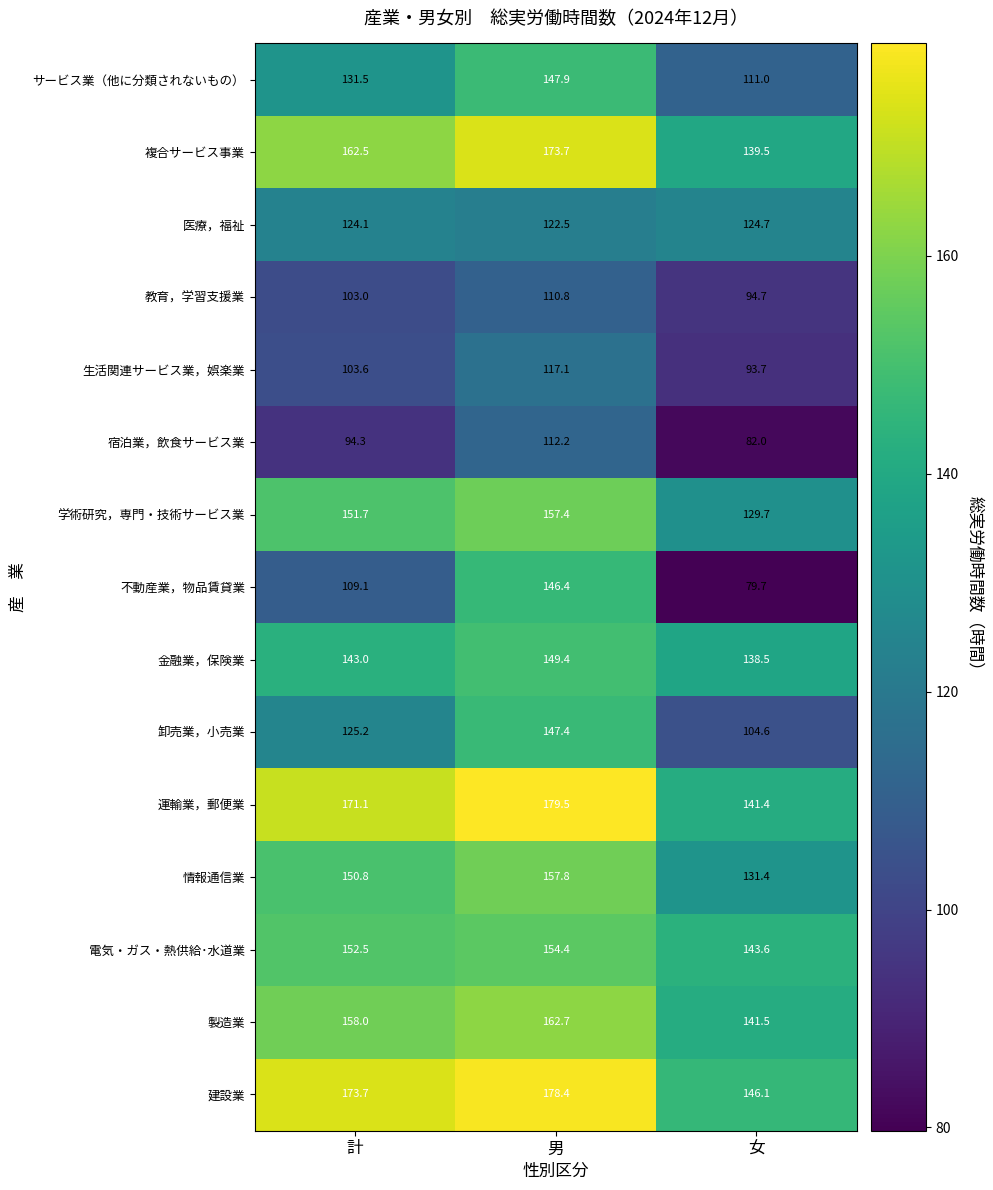

Between 計 and 女, which series saw the biggest shift?

運輸業，郵便業